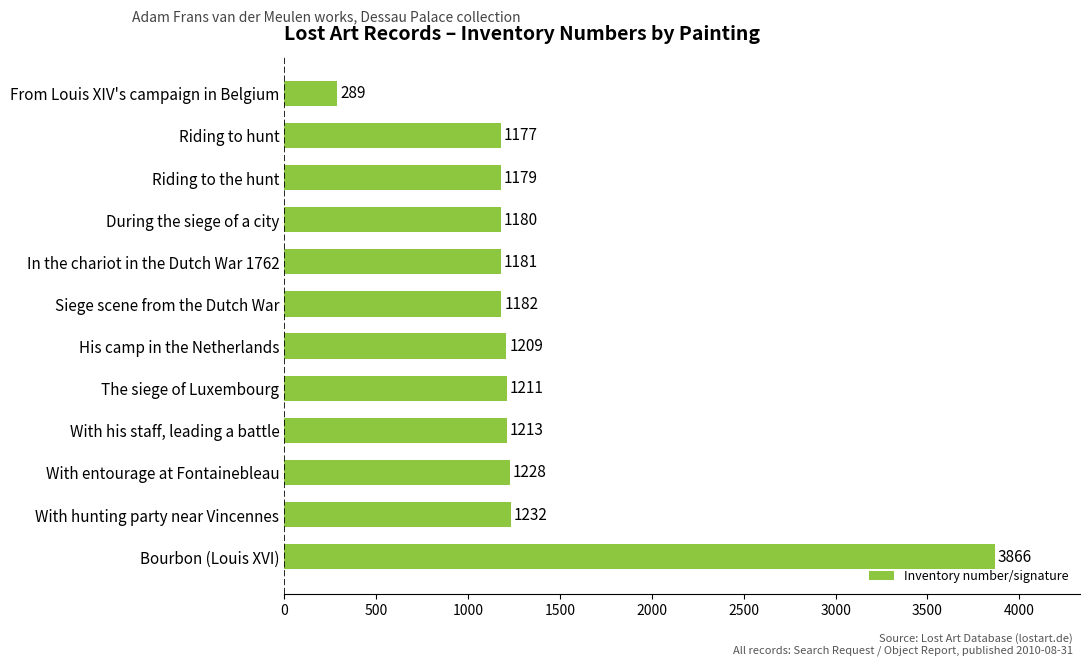

Between The siege of Luxembourg and Bourbon (Louis XVI), which is larger?

Bourbon (Louis XVI)